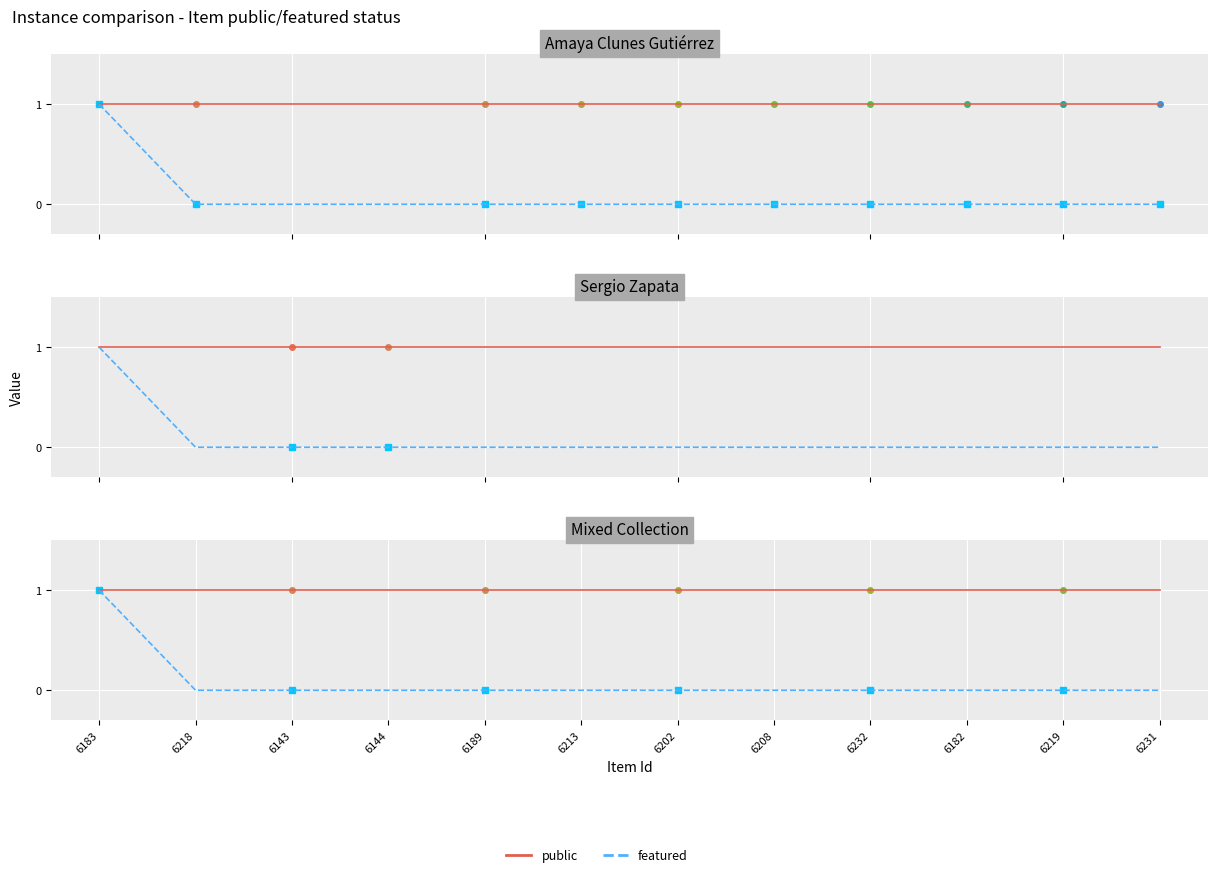

The featured (all) series shows -1 at 6232. True or false?

False